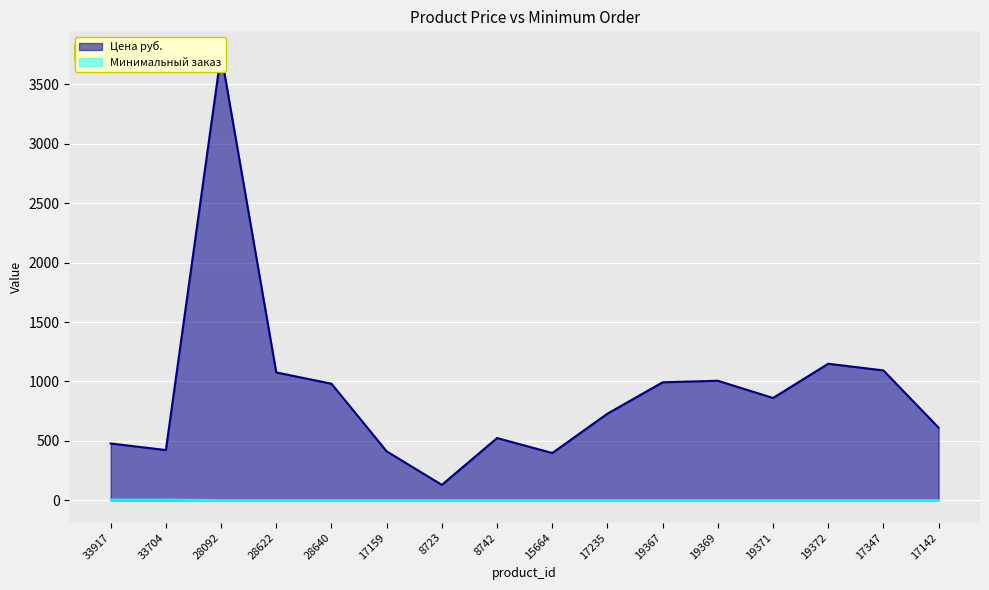

The Минимальный заказ series shows 1 at 28622. True or false?

True